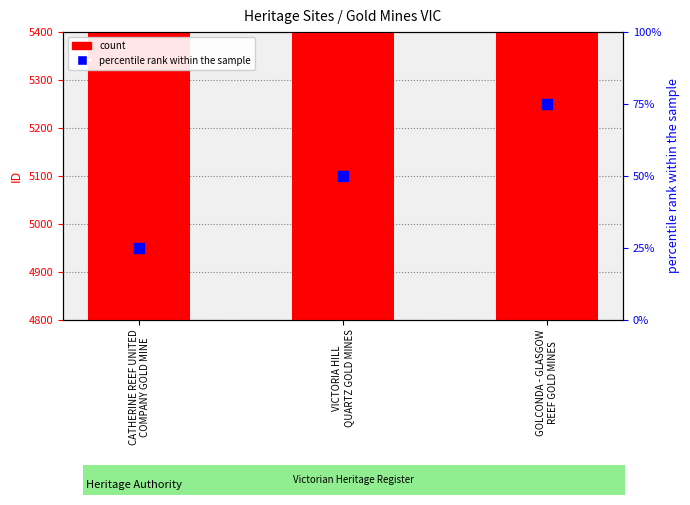

Between CATHERINE REEF UNITED
COMPANY GOLD MINE and VICTORIA HILL
QUARTZ GOLD MINES, which is larger?

VICTORIA HILL
QUARTZ GOLD MINES